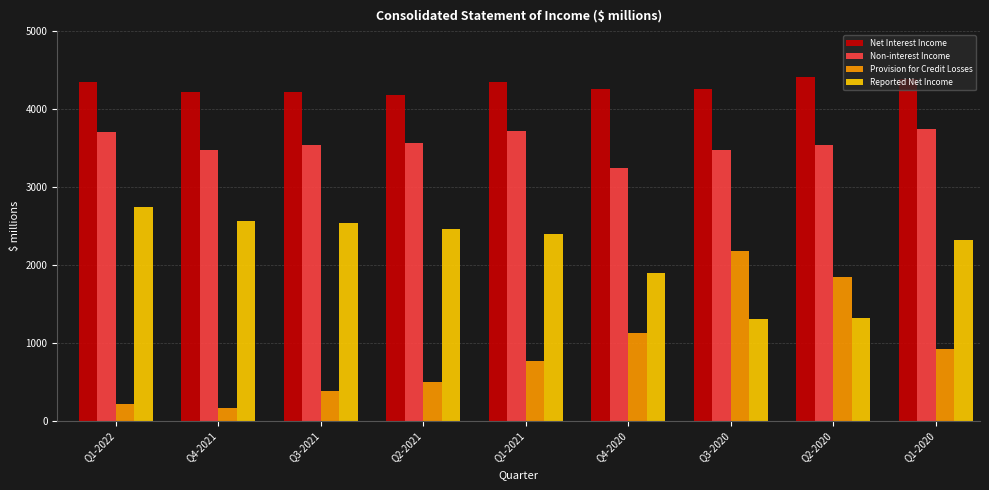

Which series has the largest range (max minus min)?

Provision for Credit Losses